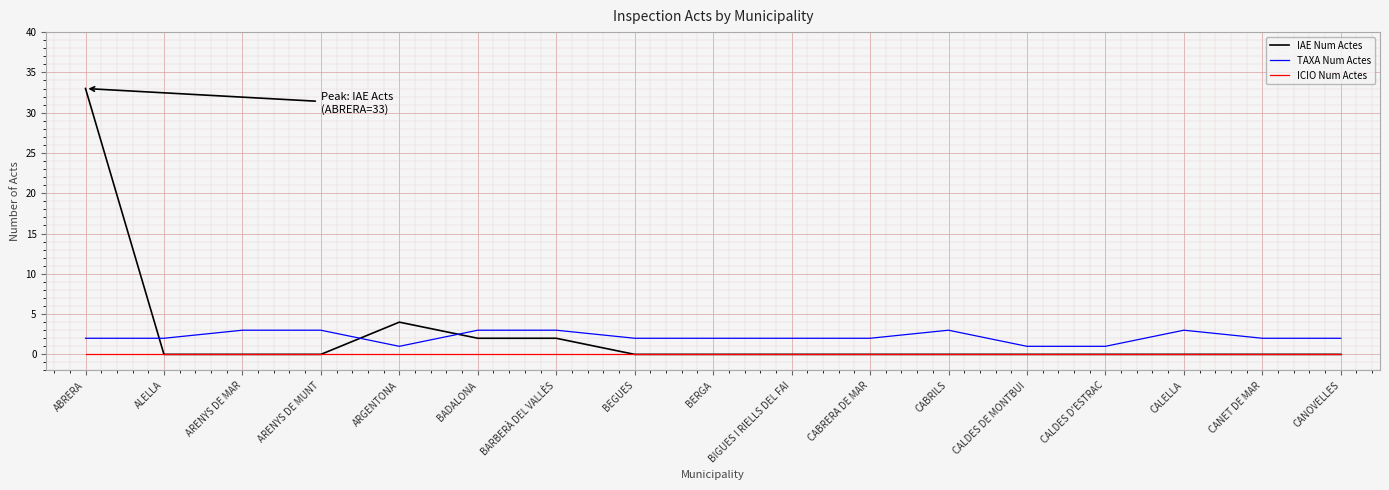

What is the greatest value displayed?

33